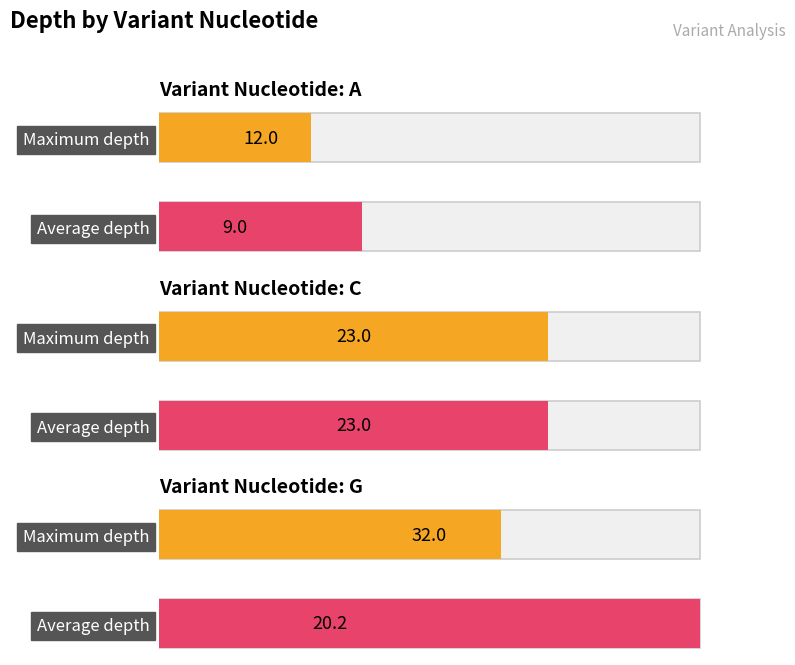

Which has a higher value, C or G?

G